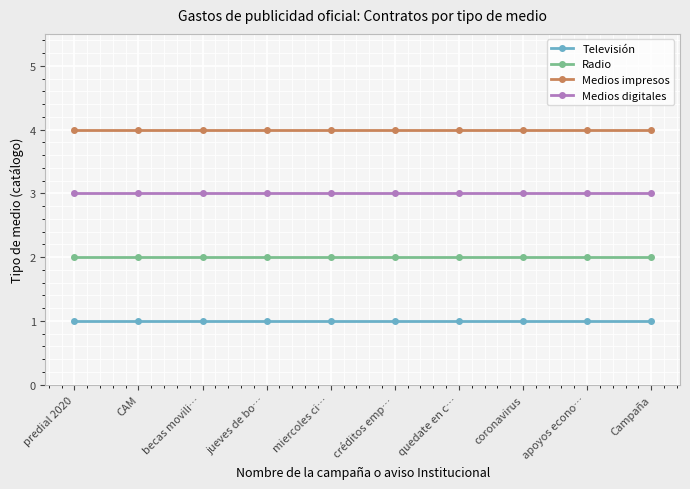

List the series in order of their peak value, lowest first.

Televisión, Radio, Medios digitales, Medios impresos